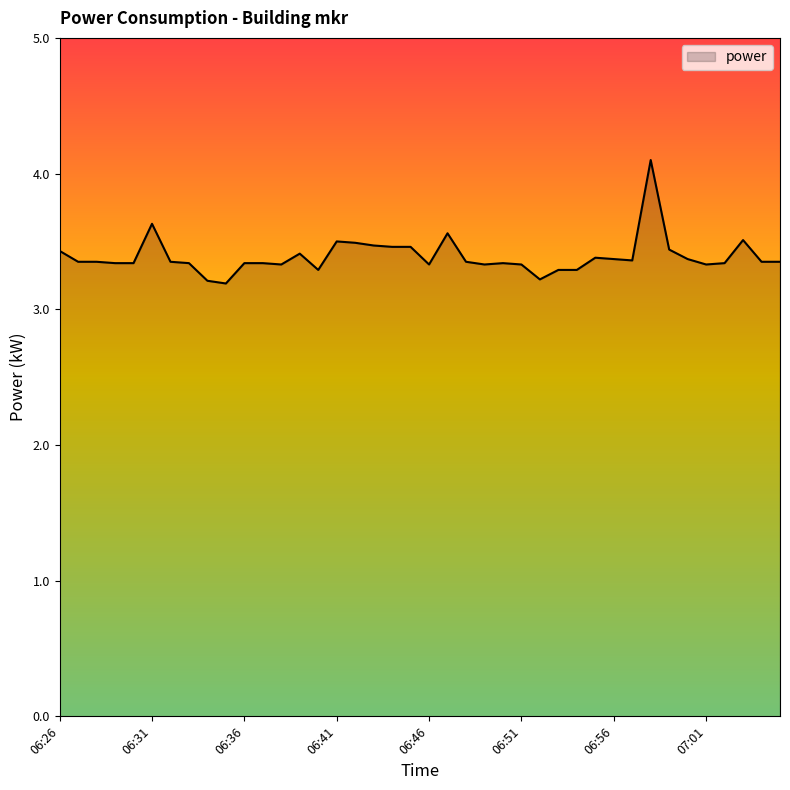

What is the smallest value displayed?

3.2